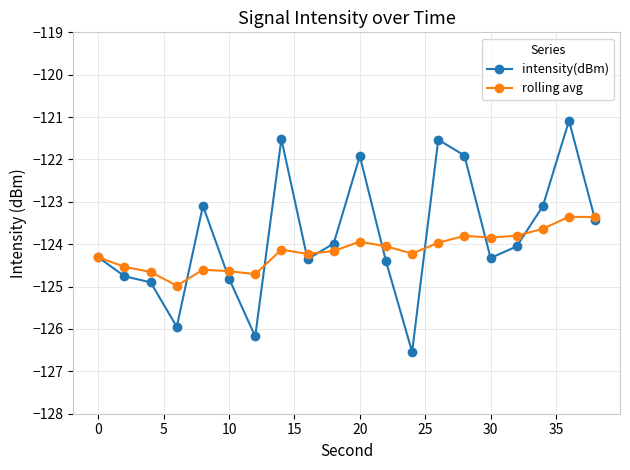

Which series has the widest spread of values?

intensity(dBm)